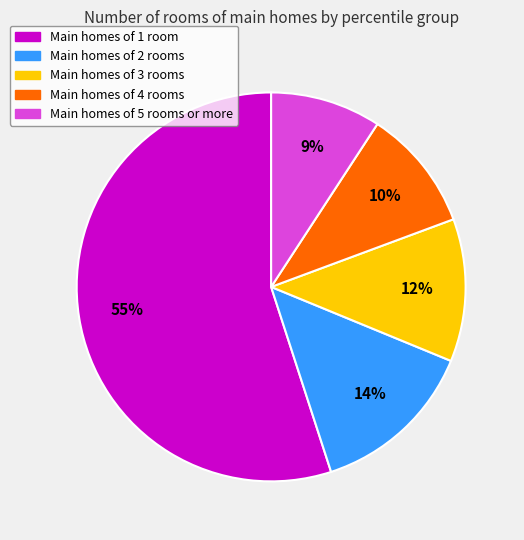

To the nearest percent, what is the average slice percentage?

20%